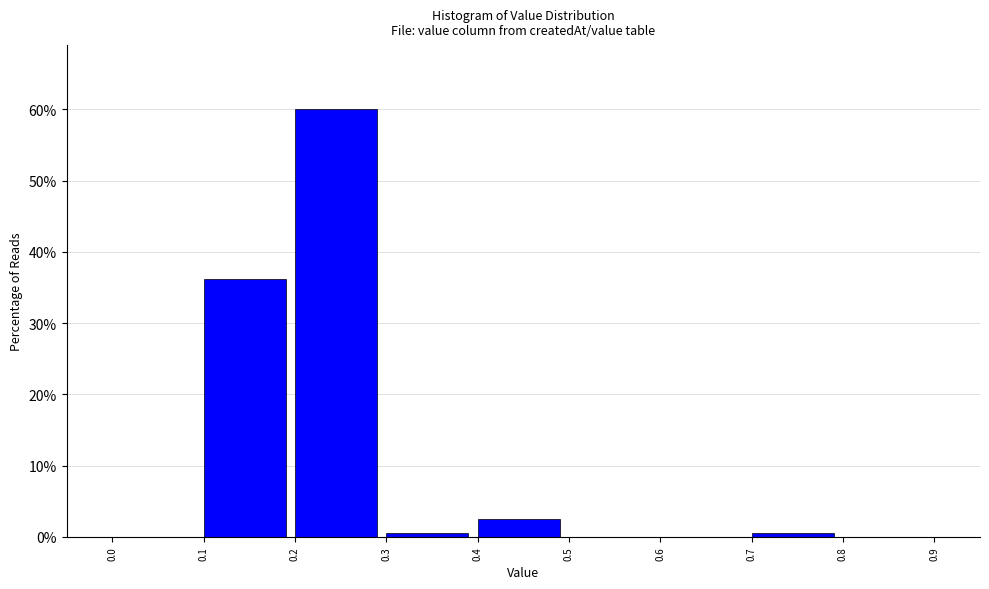

Reading left to right, transcribe this chart: for each bar, give the range it covers on the x-axis and its height. The values are not printed on the chart, so give them approximately, as read against the axis.

0.0 to 0.1: 0
0.1 to 0.2: 36
0.2 to 0.3: 60
0.3 to 0.4: under 1
0.4 to 0.5: 3
0.5 to 0.6: 0
0.6 to 0.7: 0
0.7 to 0.8: under 1